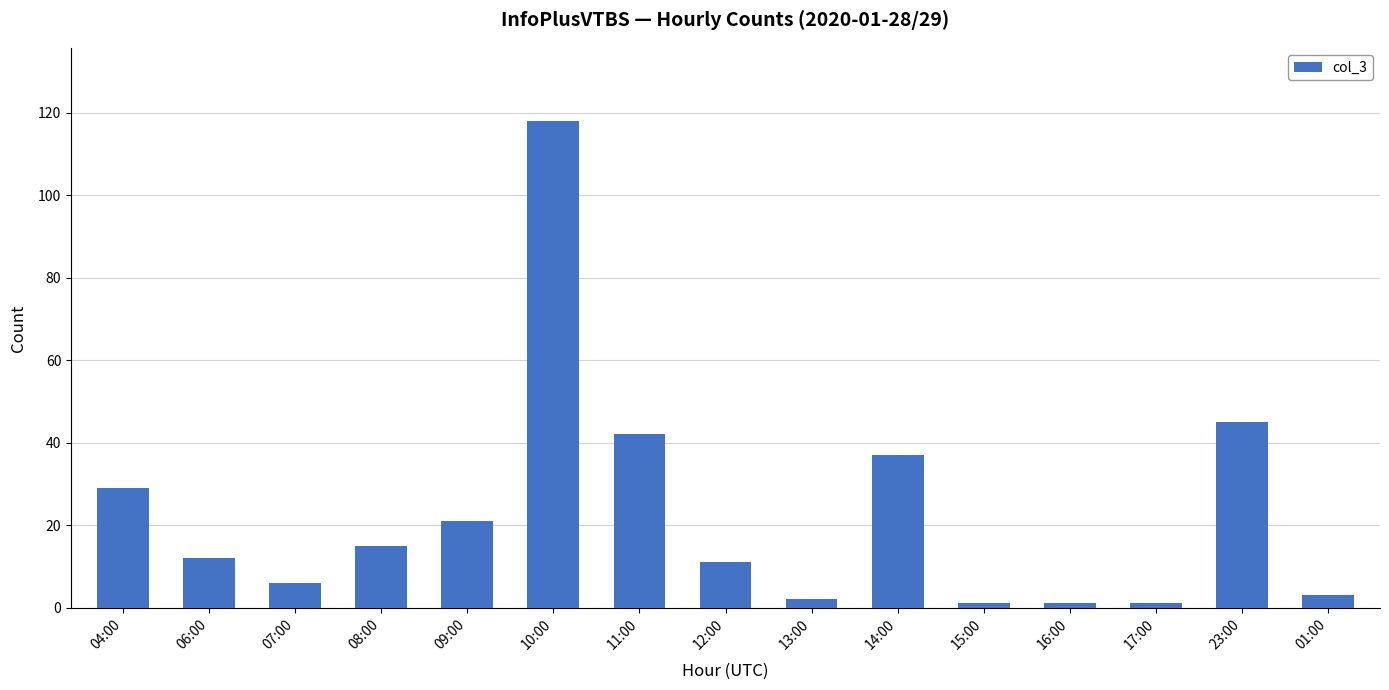

What is the sum of all values?

344